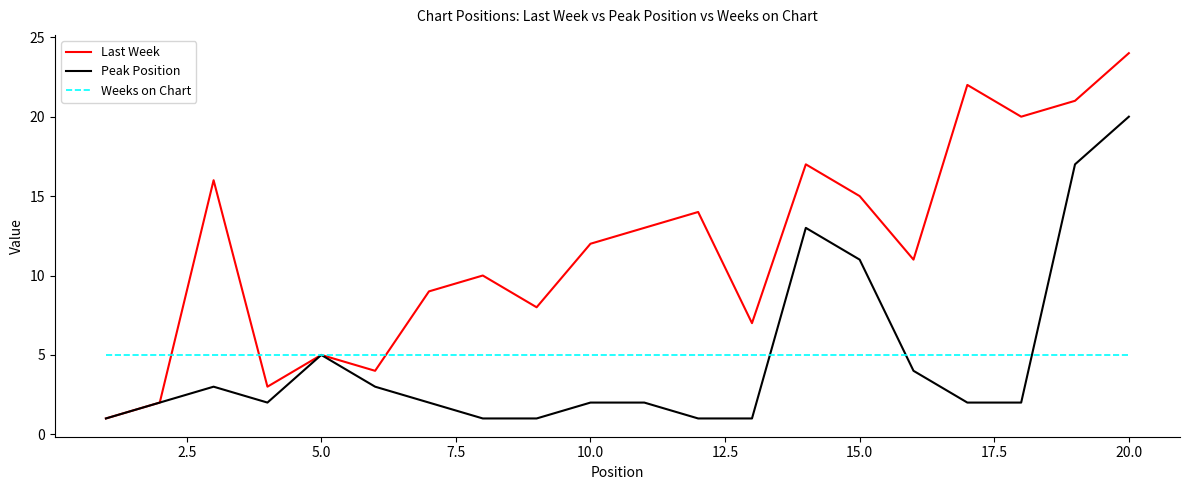

After their last crossing, which series has the higher values: Peak Position or Weeks on Chart?

Peak Position